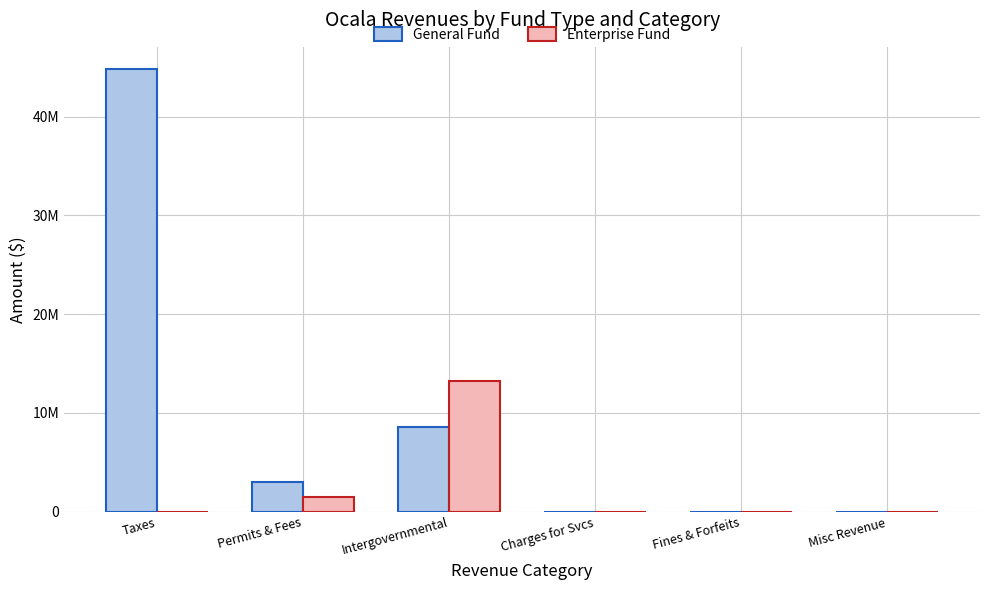

Where does the General Fund series first go above 3048182?

Taxes